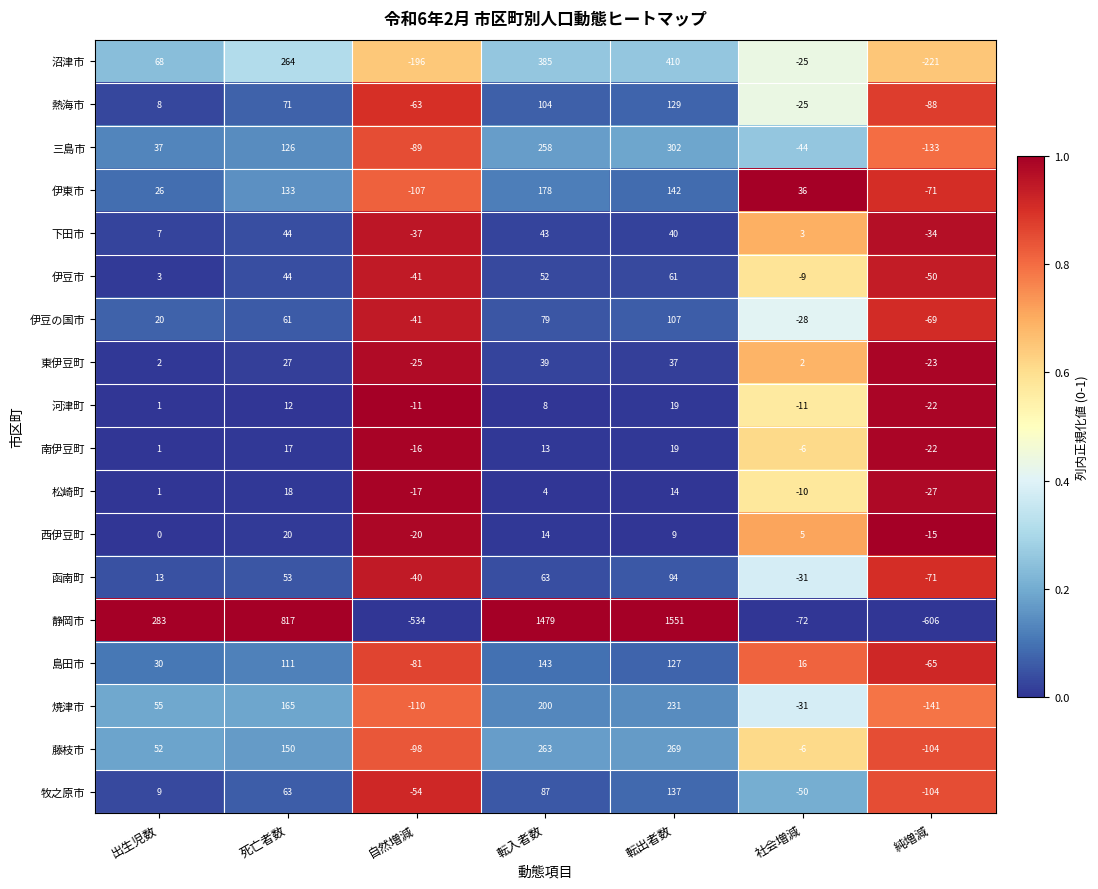

What is the total value across all series at 社会増減?

-286